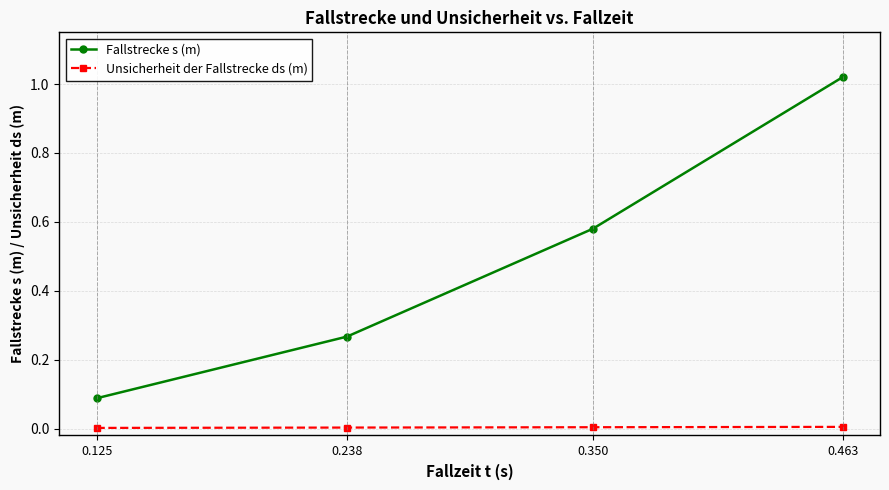

What is the difference between the Fallstrecke s (m) values at 0.238 and 0.463?

0.8